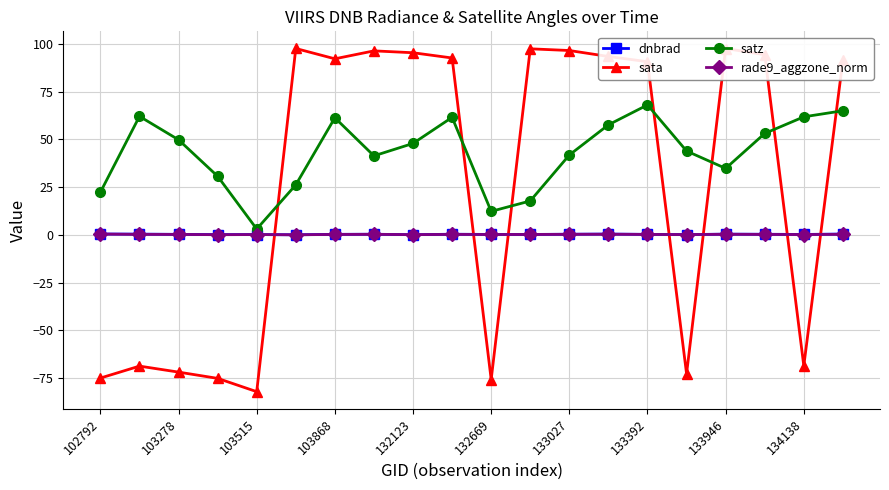

What is the value of the satz point at the 8th from the left?

41.3